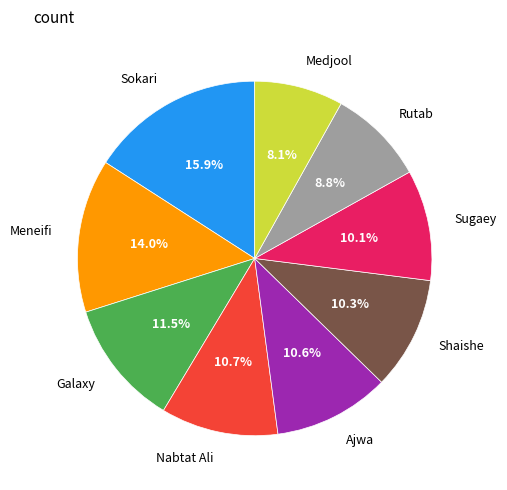

What portion of the pie excludes Sugaey?

89.9%